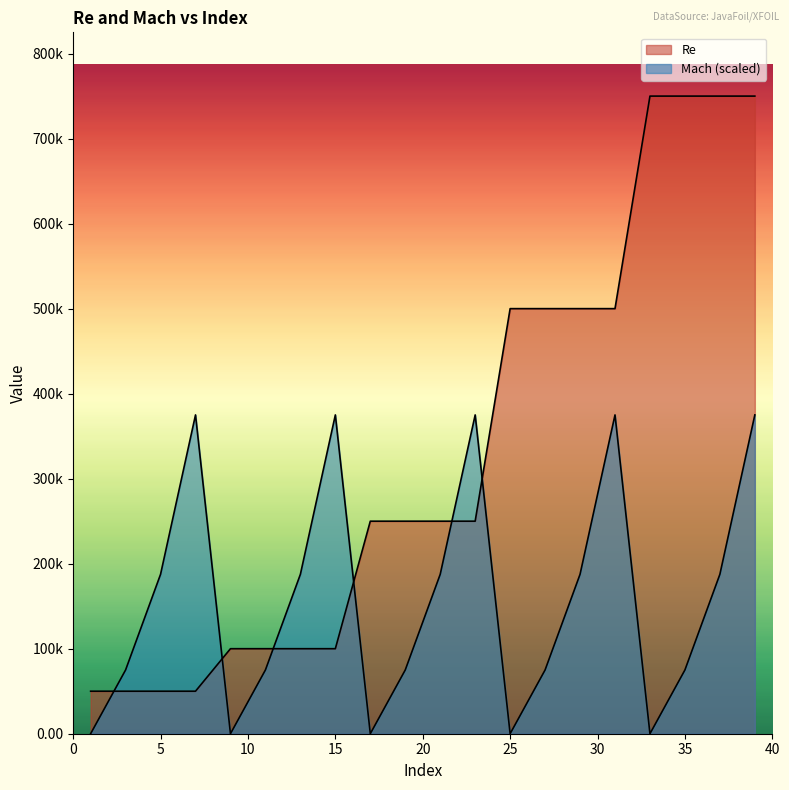

Which has a higher value, 29 or 33?

33